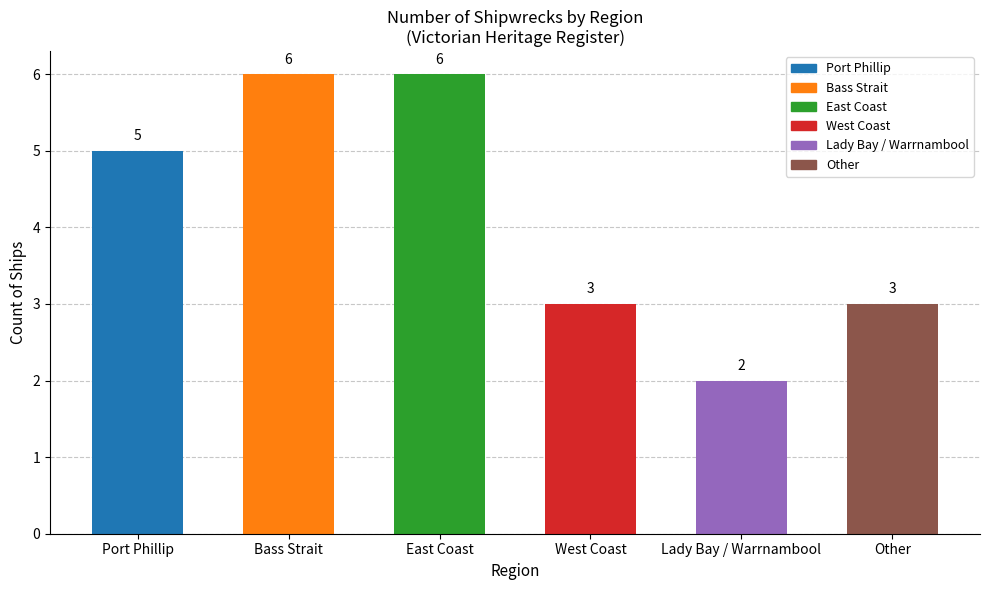

Reading left to right, transcribe all the data shown in this chart.

5	6	6	3	2	3